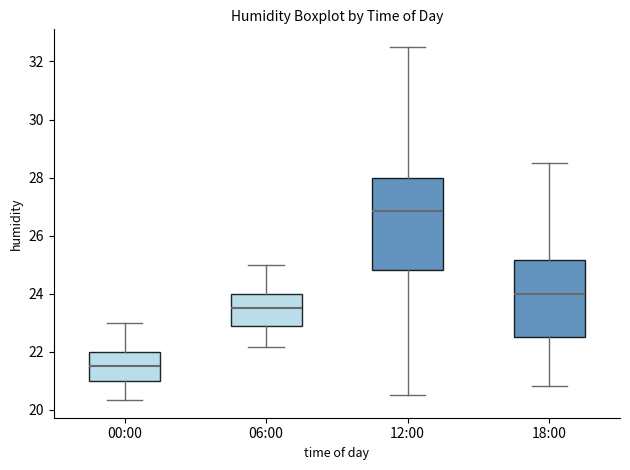

Where does the lower whisker of the box for 00:00 end on the y-axis? The values are not printed on the chart, so give them approximately, as read against the axis.

20.4